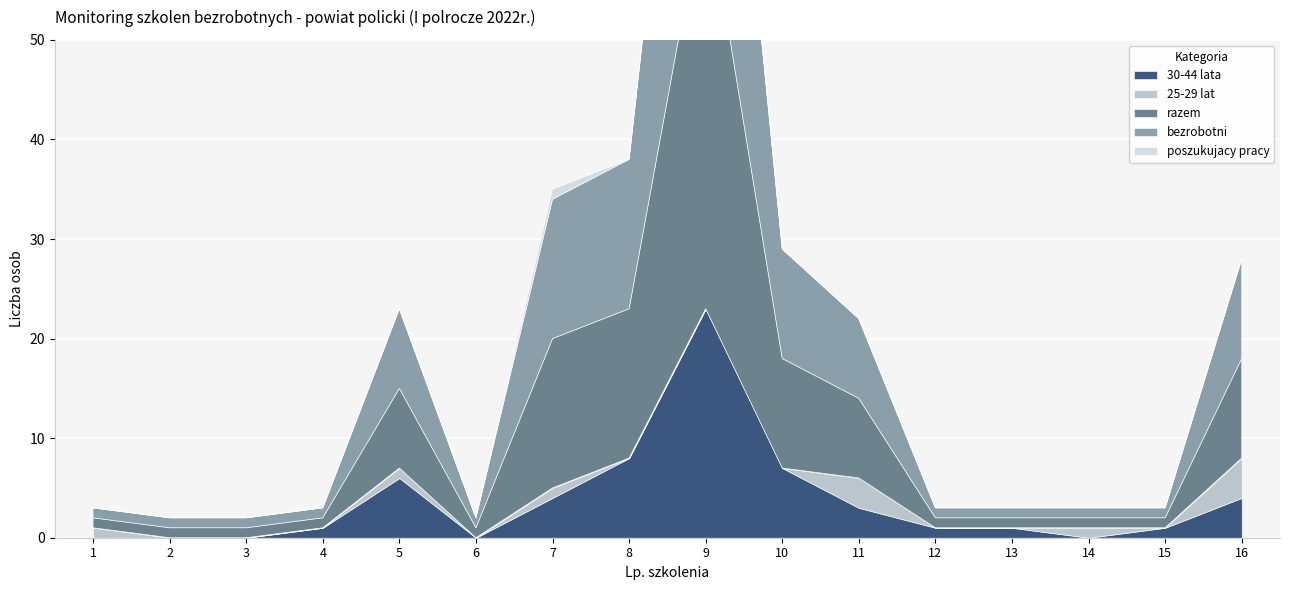

Reading left to right, list all the values displayed in this chart.

30-44 lata: 0	0	0	1	6	0	4	8	23	7	3	1	1	0	1	4
25-29 lat: 1	0	0	0	1	0	1	0	0	0	3	0	0	1	0	4
razem: 1	1	1	1	8	1	15	15	42	11	8	1	1	1	1	10
bezrobotni: 1	1	1	1	8	1	14	15	42	11	8	1	1	1	1	10
poszukujacy pracy: 0	0	0	0	0	0	1	0	0	0	0	0	0	0	0	0